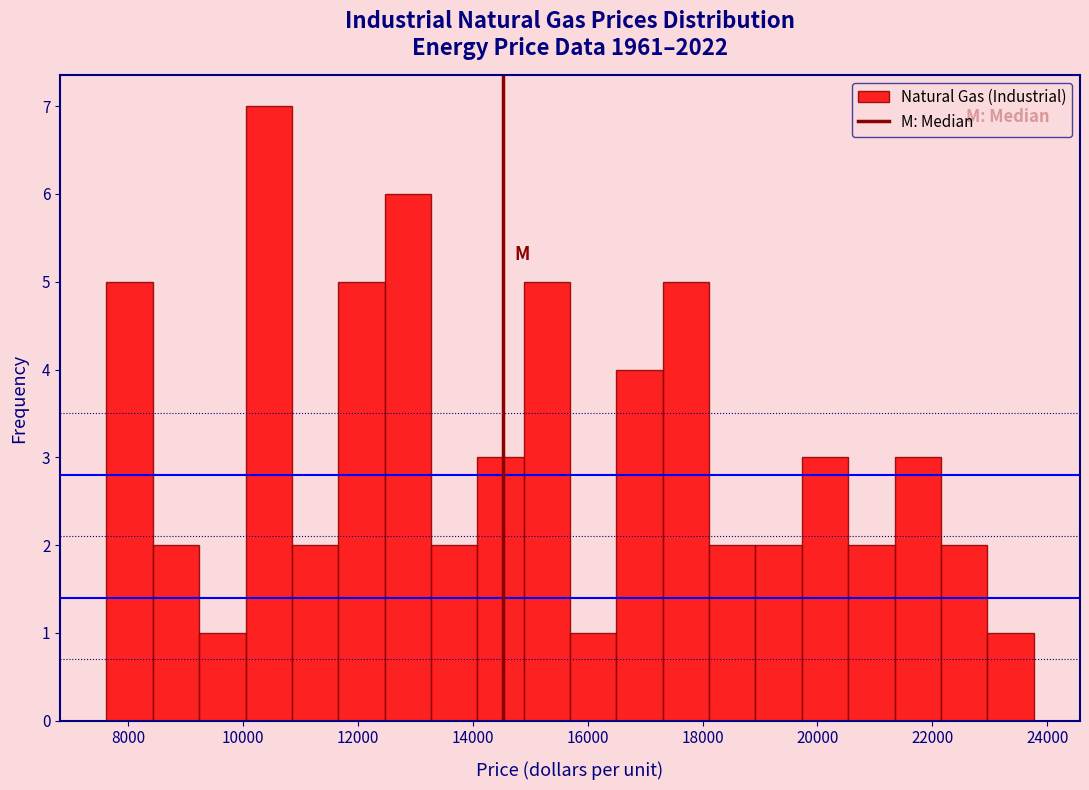

Reading left to right, transcribe this chart: for each bar, give the range it covers on the x-axis and its height. Neither the bar edges nor the heights are printed on the chart, so give them approximately, as read against the axes.

7600 to 8400: 5
8400 to 9200: 2
9200 to 10000: 1
10000 to 10800: 7
10800 to 11600: 2
11600 to 12400: 5
12400 to 13200: 6
13200 to 14000: 2
14000 to 14800: 3
14800 to 15600: 5
15600 to 16600: 1
16600 to 17400: 4
17400 to 18200: 5
18200 to 19000: 2
19000 to 19800: 2
19800 to 20600: 3
20600 to 21400: 2
21400 to 22200: 3
22200 to 23000: 2
23000 to 23800: 1